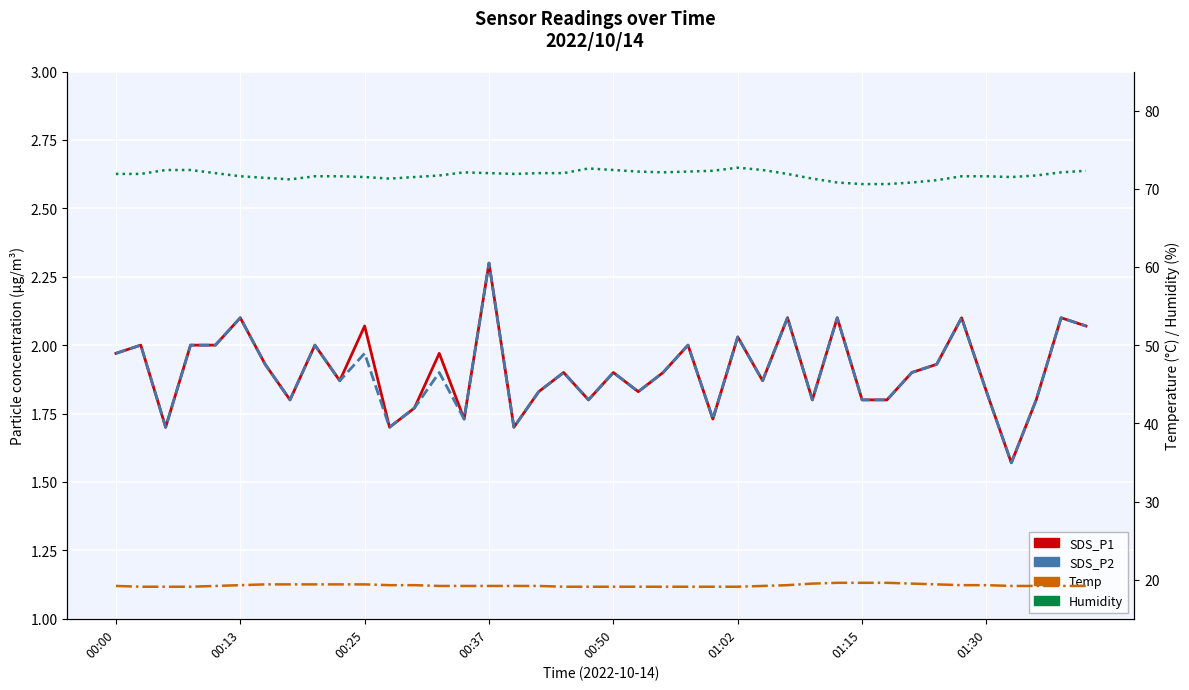

Does the chart display data point markers on the line(s)?

No